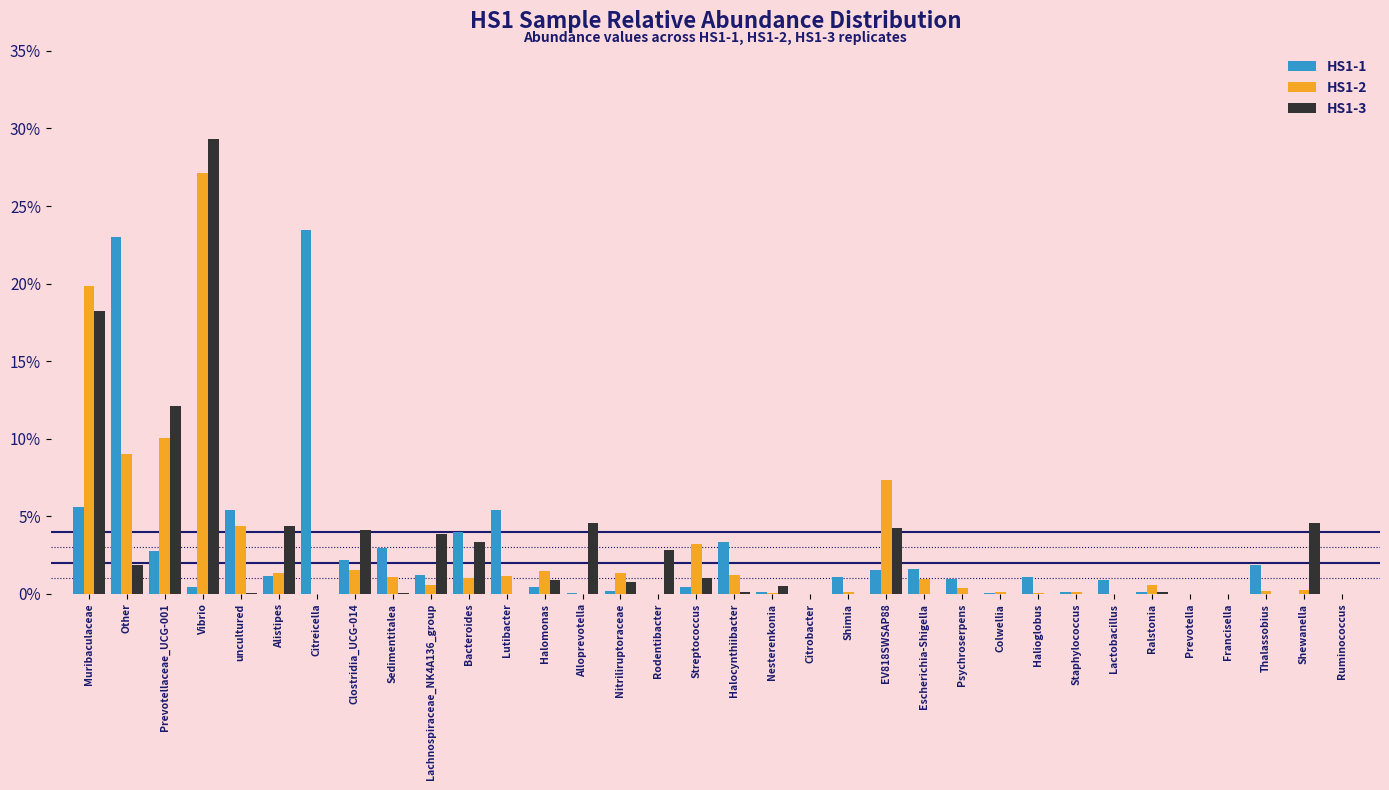

What are all the series names shown in the legend?

HS1-1, HS1-2, HS1-3